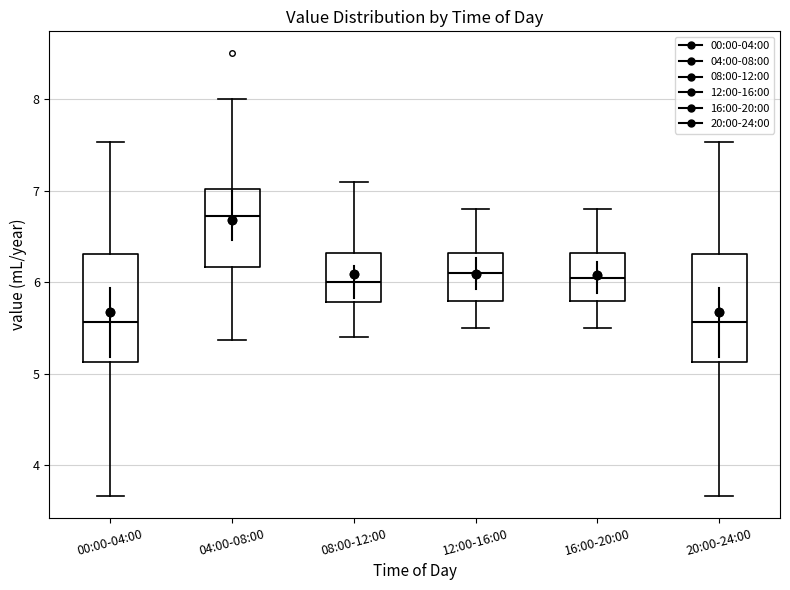

Reading left to right, read every box against the y-axis: the position of its median line, the range the box covers, and the ends of its whiskers. The values are not printed on the chart, so give them approximately, as read against the axis.

00:00-04:00: median 5.6, box 5.1 to 6.3, whiskers 3.7 to 7.5
04:00-08:00: median 6.7, box 6.2 to 7.0, whiskers 5.4 to 8.0
08:00-12:00: median 6.0, box 5.8 to 6.3, whiskers 5.4 to 7.1
12:00-16:00: median 6.1, box 5.8 to 6.3, whiskers 5.5 to 6.8
16:00-20:00: median 6.1, box 5.8 to 6.3, whiskers 5.5 to 6.8
20:00-24:00: median 5.6, box 5.1 to 6.3, whiskers 3.7 to 7.5